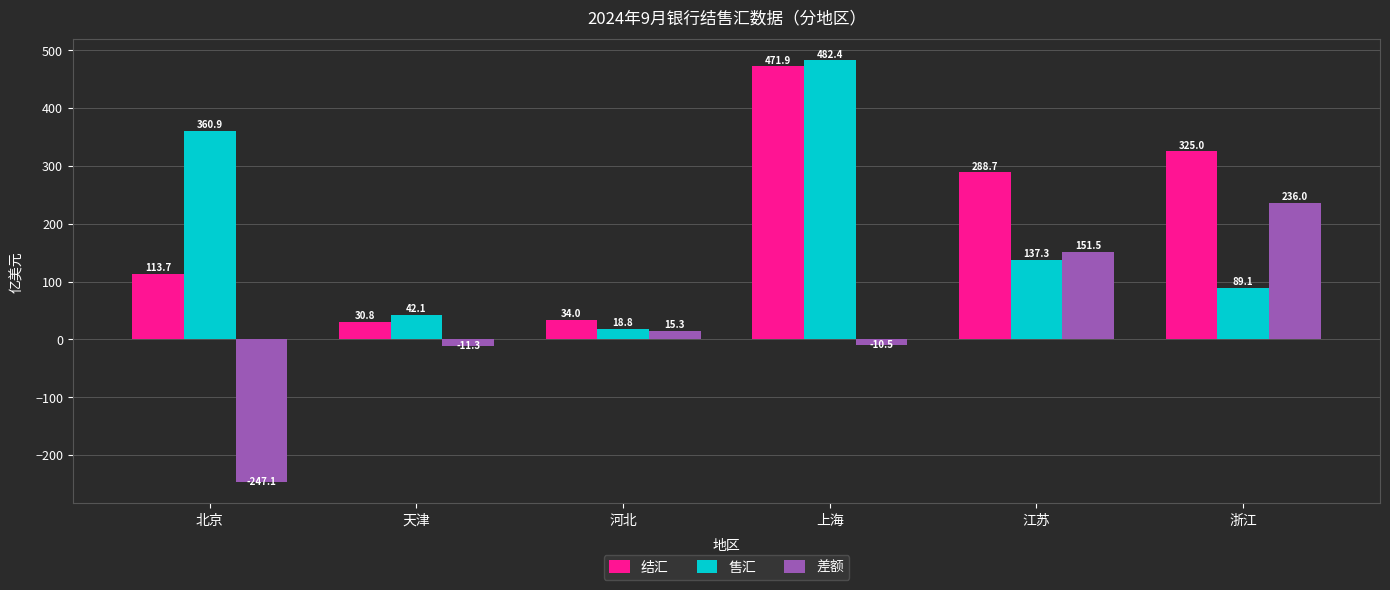

Reading left to right, extract all data points from this chart.

结汇: 113.7	30.8	34.0	471.9	288.7	325.0
售汇: 360.9	42.1	18.8	482.4	137.3	89.1
差额: -247.1	-11.3	15.3	-10.5	151.5	236.0